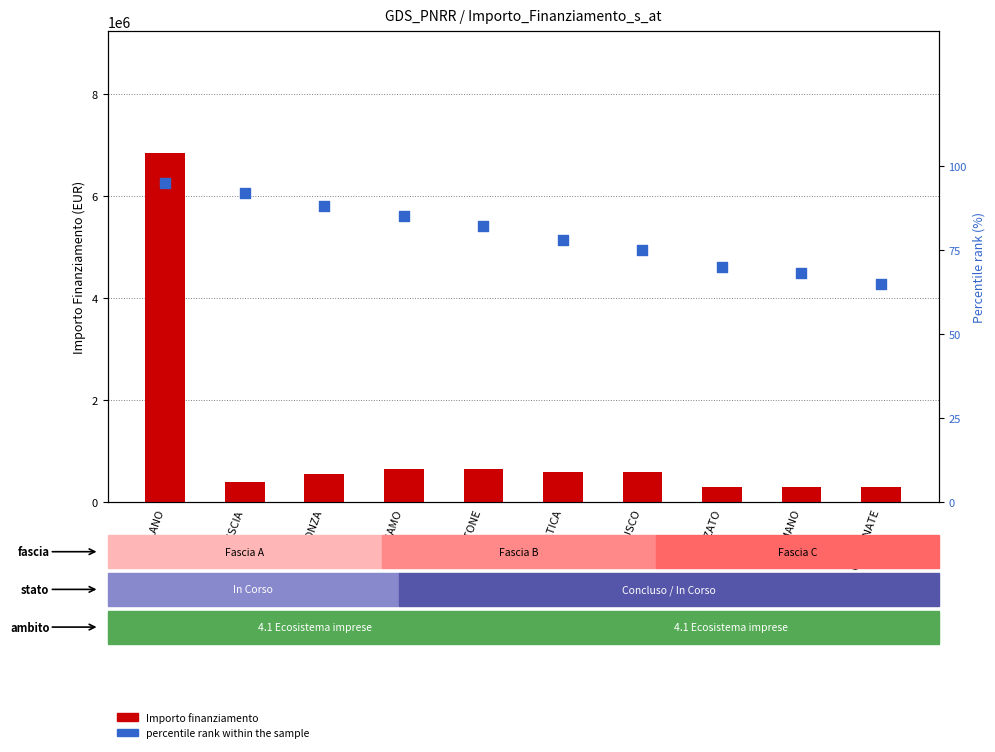

Which series contains the lowest Y value?

percentile rank within the sample